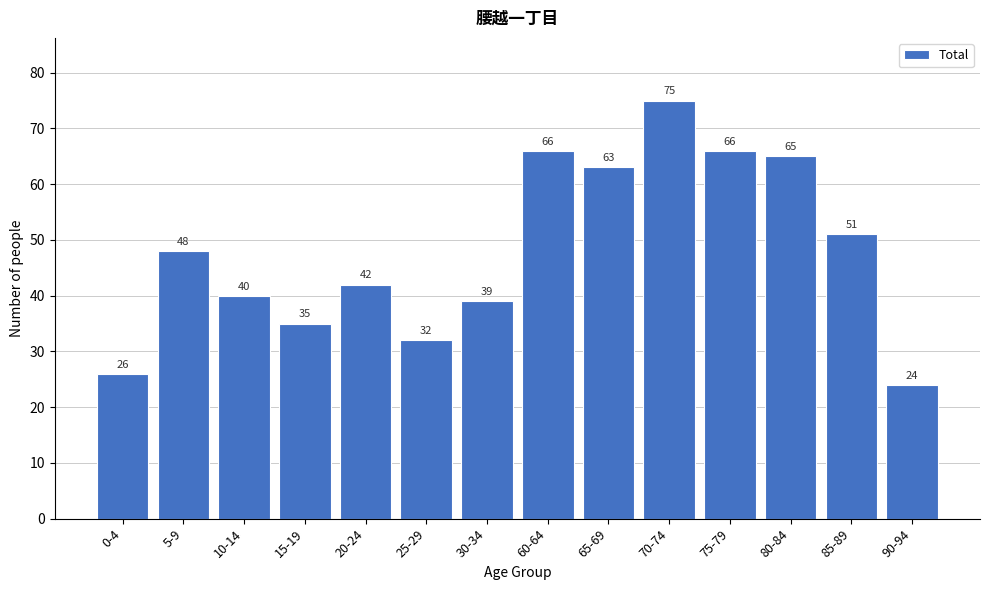

Reading left to right, transcribe all the data shown in this chart.

26	48	40	35	42	32	39	66	63	75	66	65	51	24